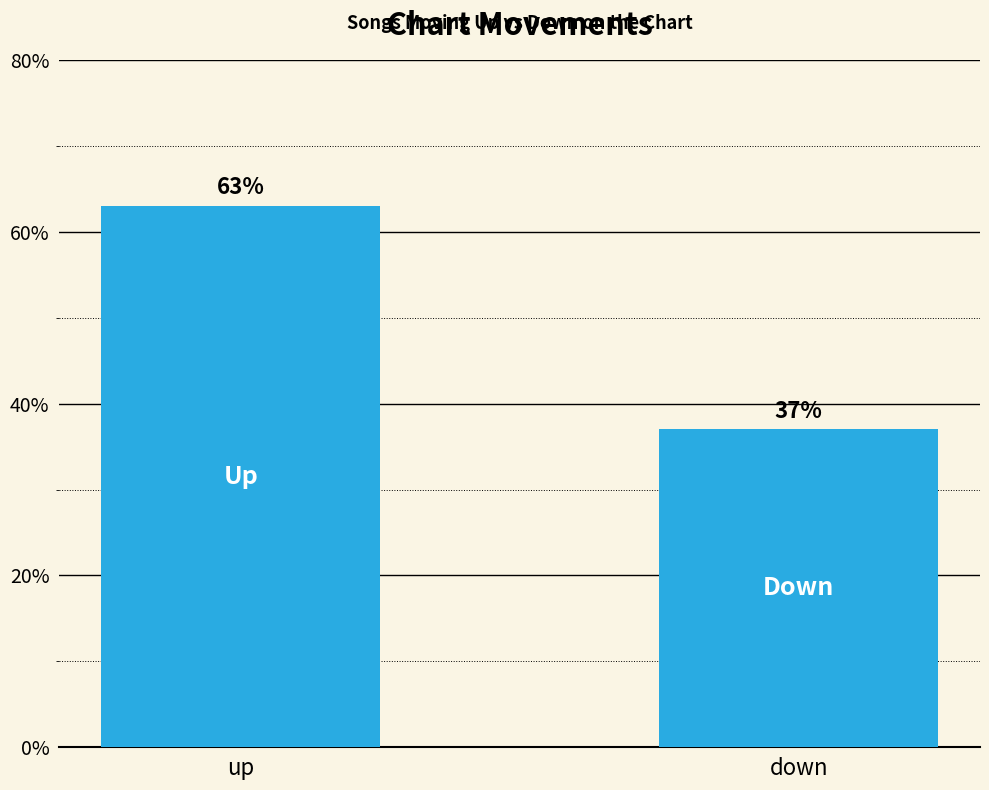

What is the change in value from up to down?

-26